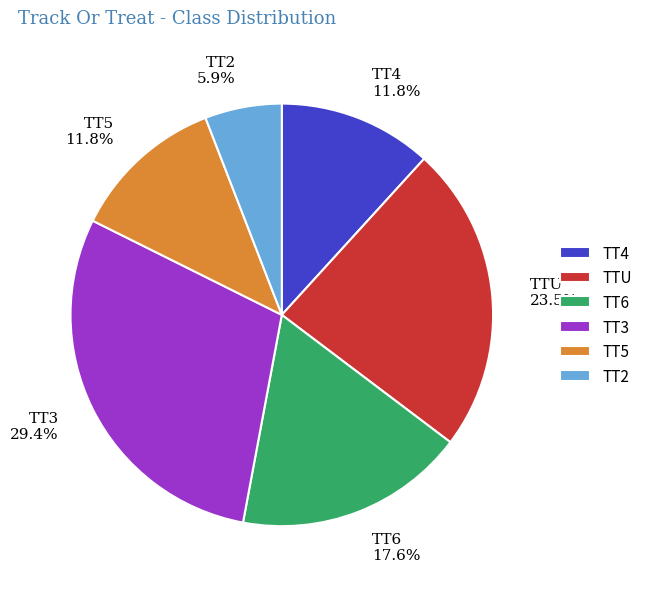

To the nearest percent, what is the combined percentage of TT3 and TTU?

53%